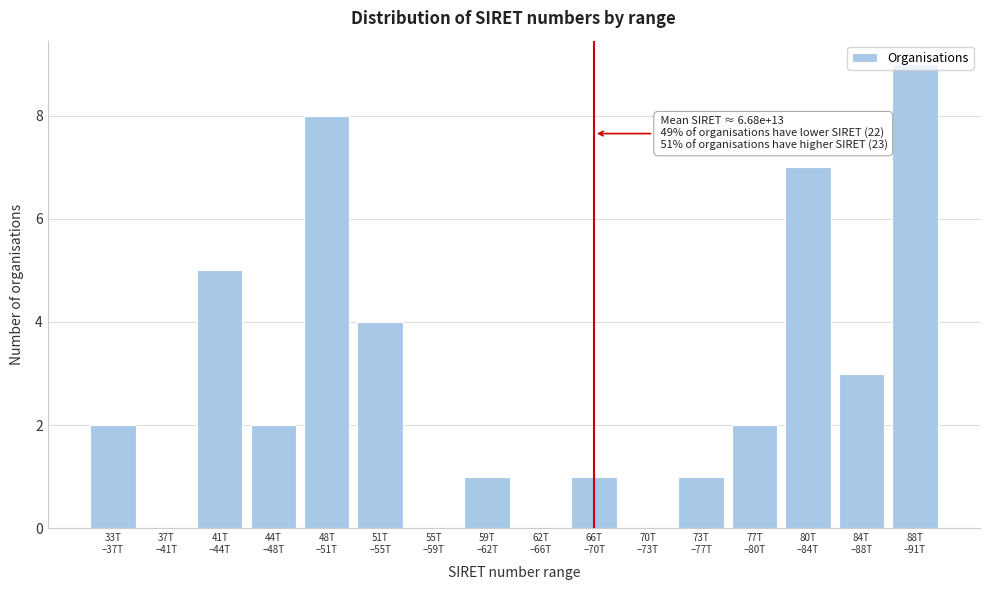

What is the greatest value displayed?

9